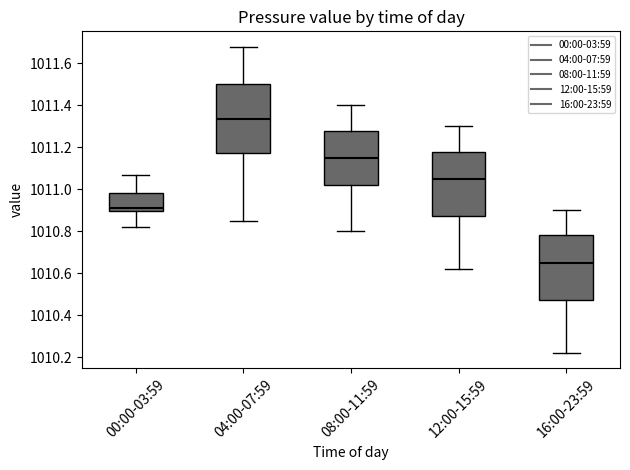

Which box's median line is the lowest?

16:00-23:59